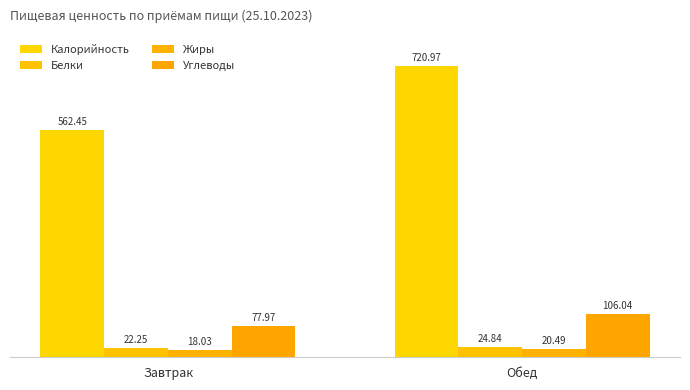

What is the difference between the maximum and minimum values in the Углеводы series?

28.1